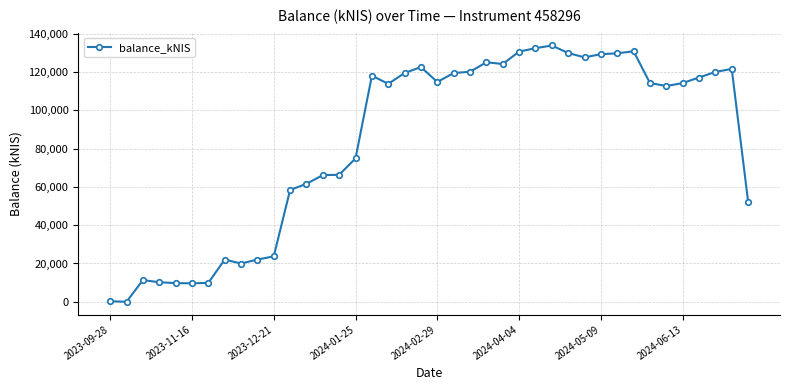

What is the difference between the second highest and minimum values?

132528.6